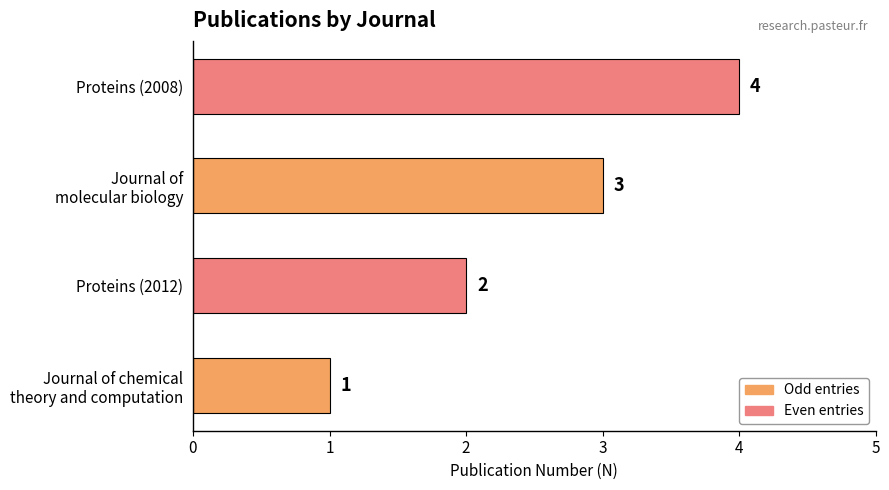

List the labels in order of value, smallest first.

Journal of chemical
theory and computation, Proteins (2012), Journal of
molecular biology, Proteins (2008)